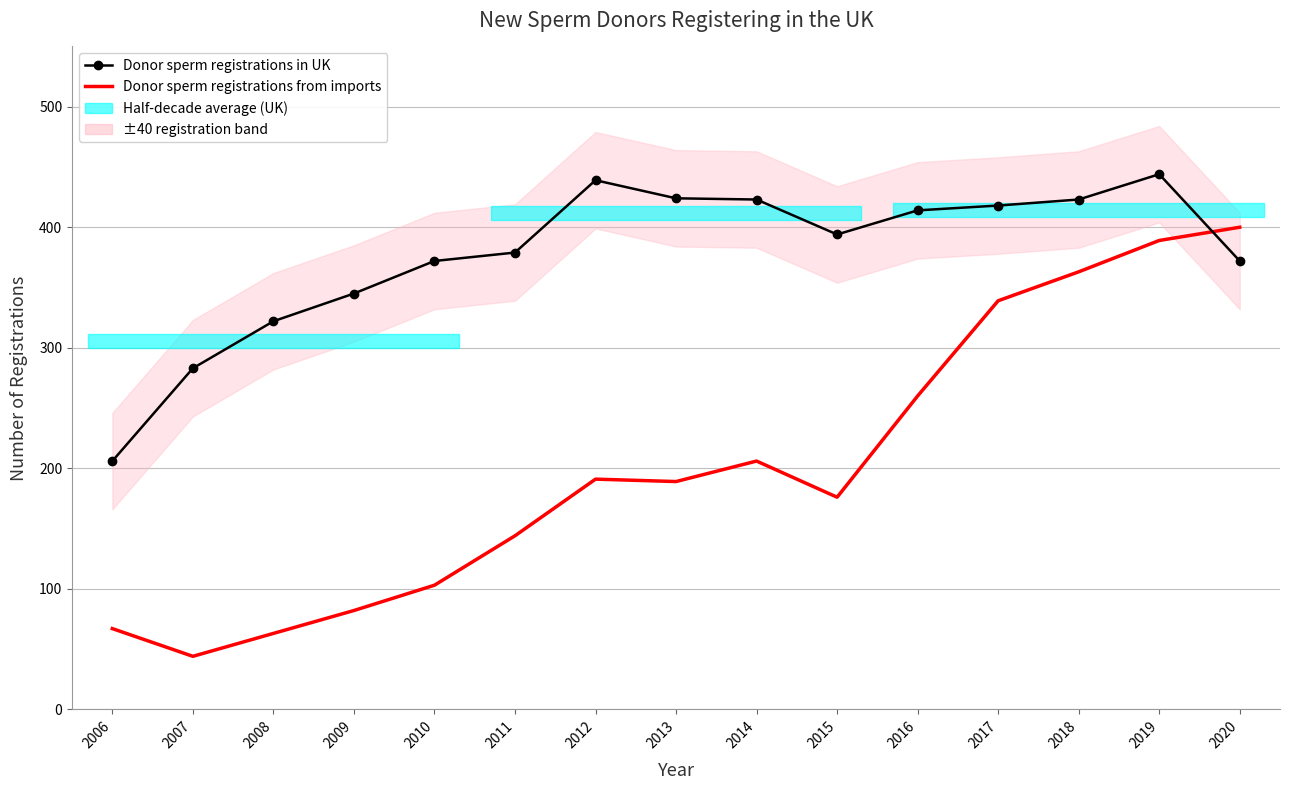

At which label does Donor sperm registrations in UK first exceed 394?

2012